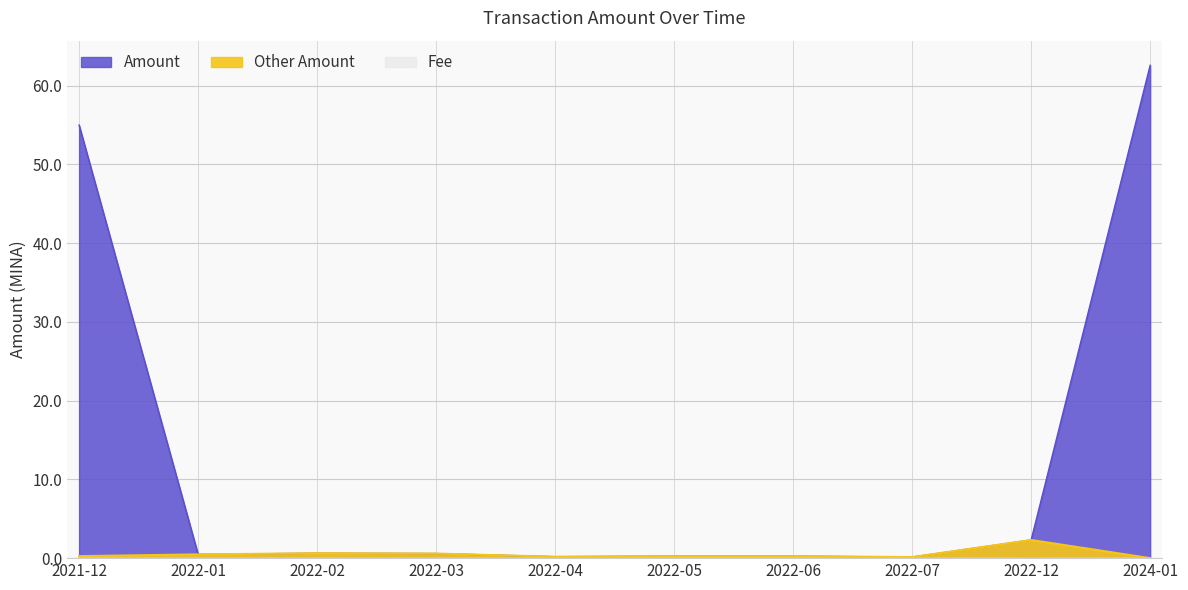

Rank the series by their maximum value, from lowest to highest.

Fee, Other Amount, Amount